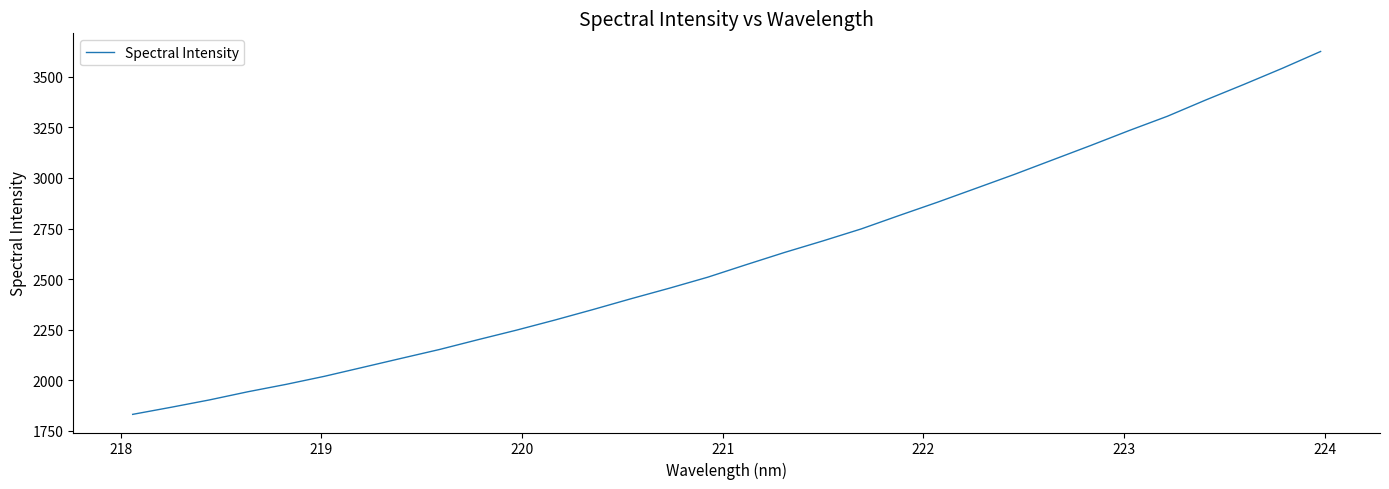

What is the greatest value displayed?

3625.4